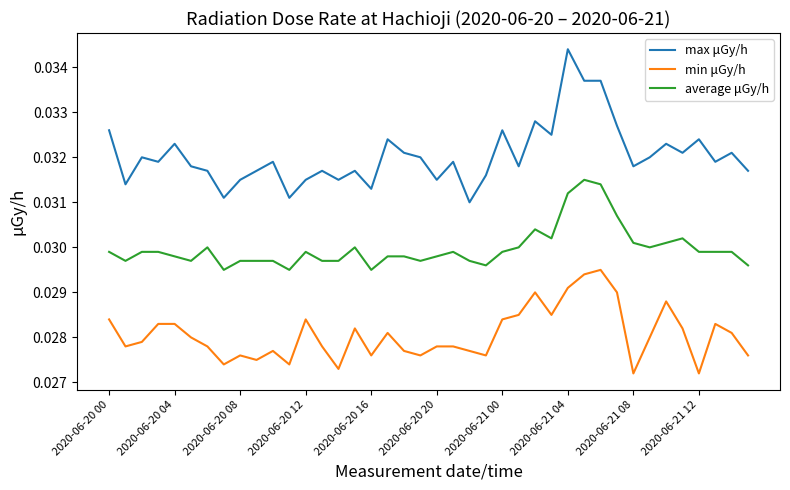

Rank the series by their average value, from lowest to highest.

min μGy/h, average μGy/h, max μGy/h